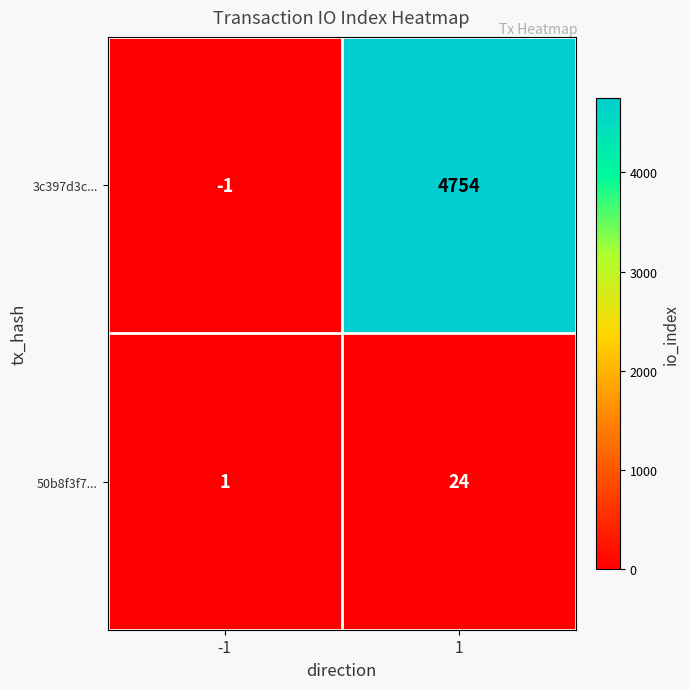

What is the difference between the 50b8f3f7... values at -1 and 1?

23